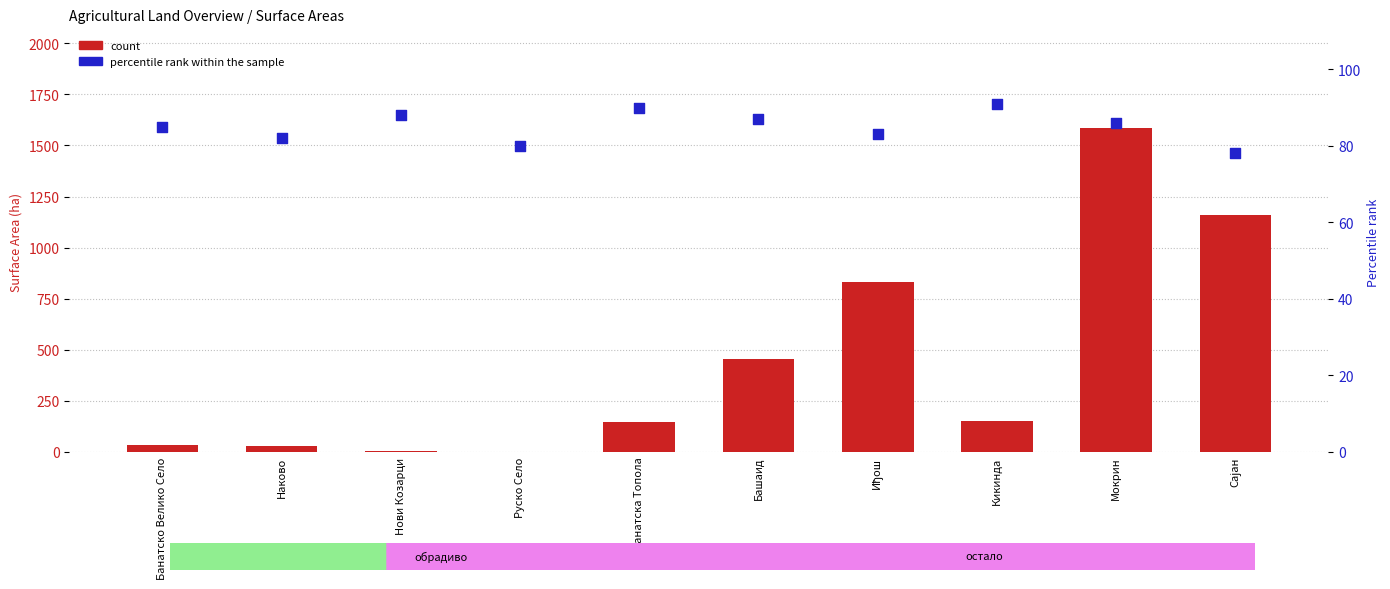

What are all the series names shown in the legend?

count, percentile rank within the sample